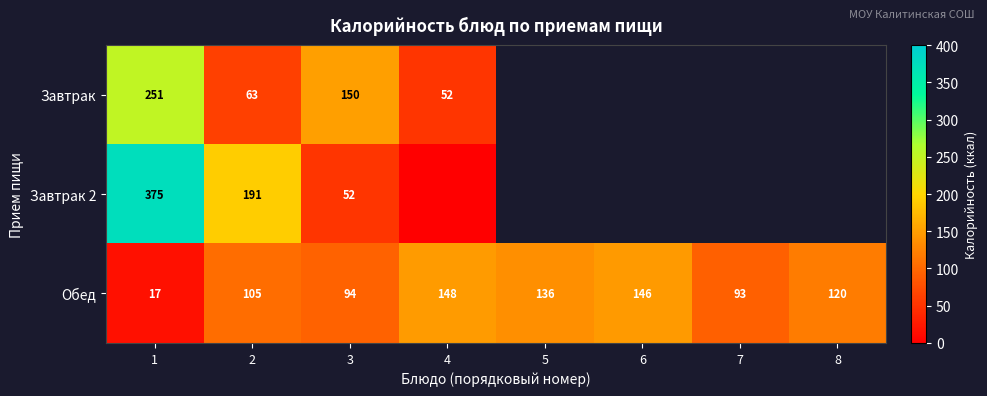

How many distinct data groups are displayed?

3